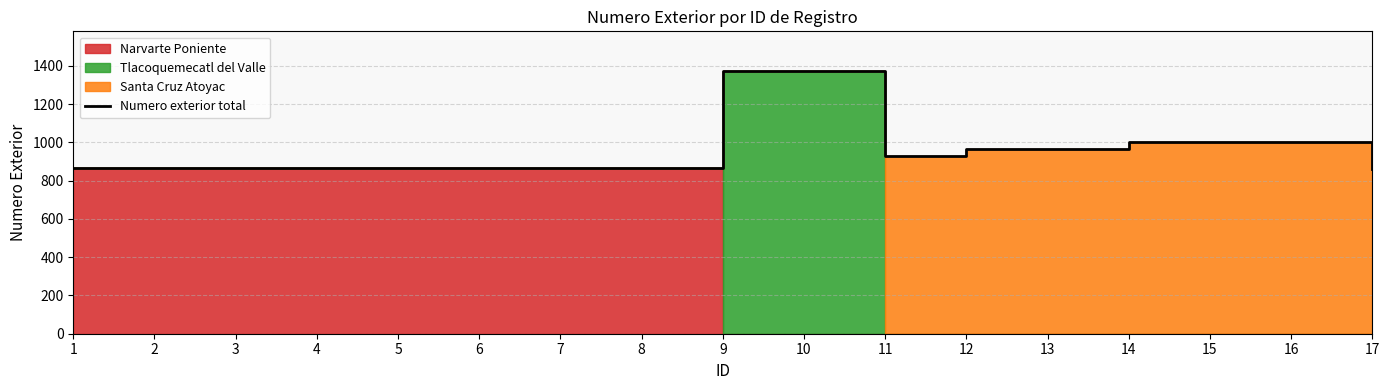

List the labels in order of value, smallest first.

17, 1, 2, 3, 4, 5, 6, 7, 8, 11, 12, 13, 14, 15, 16, 9, 10